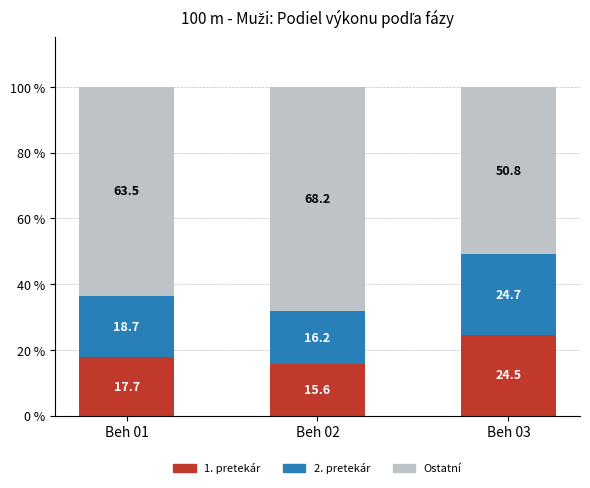

Reading left to right, list the values for the 1. pretekár series.

Beh 01=17.7	Beh 02=15.6	Beh 03=24.5